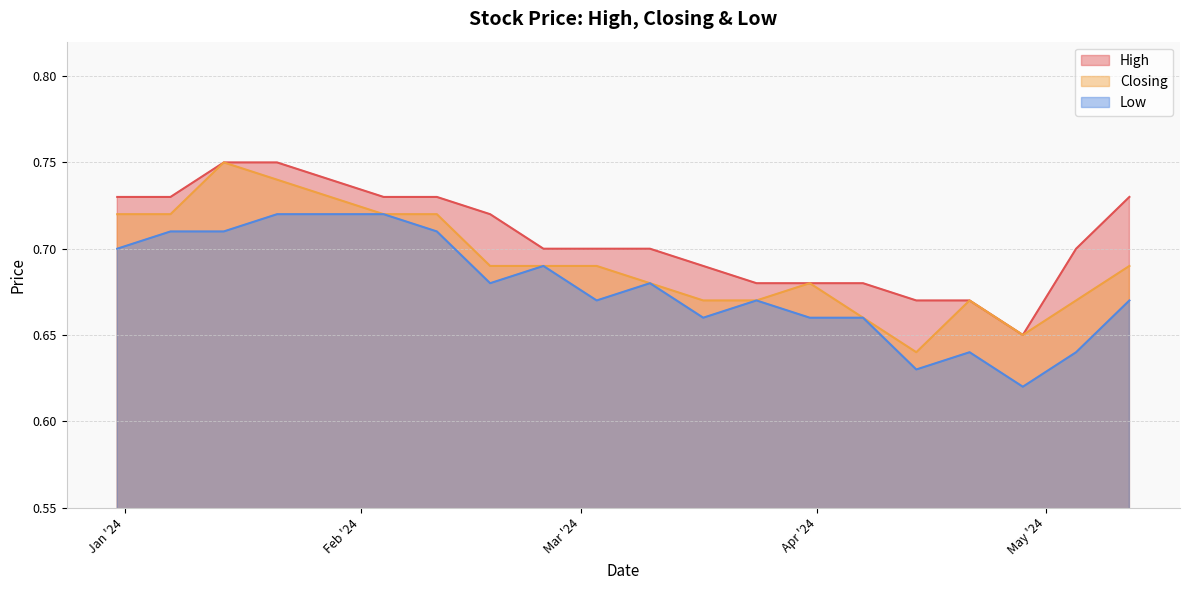

What is the sum of the Closing values at 14/01/2024 and 12/05/2024?

1.4